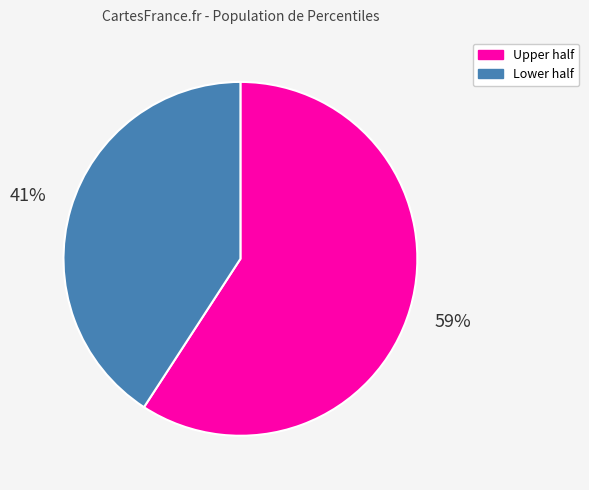

Does any single category account for the majority?

Yes